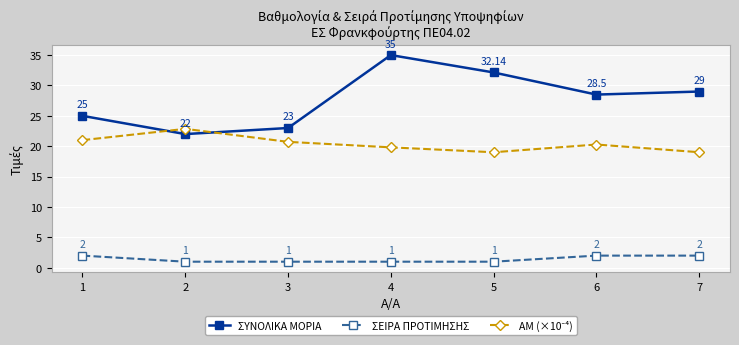

What is the sum of the ΣΕΙΡΑ ΠΡΟΤΙΜΗΣΗΣ values at 3 and 7?

3.0